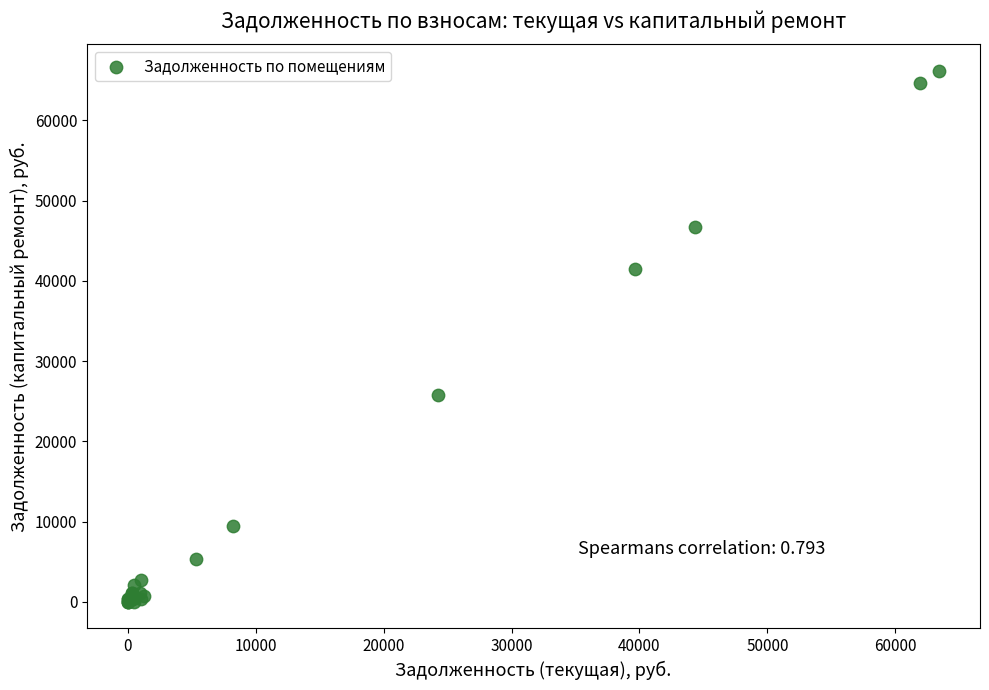

What Y value in the scatter plot is closest to 33101?

25775.0